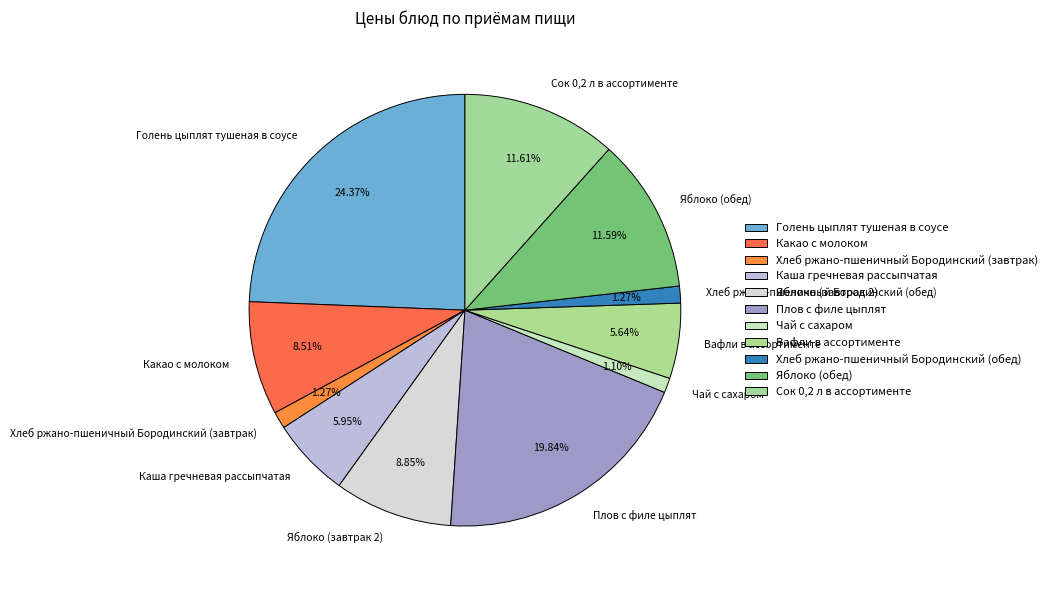

Is it true that Яблоко (завтрак 2) is 9% of the pie?

True